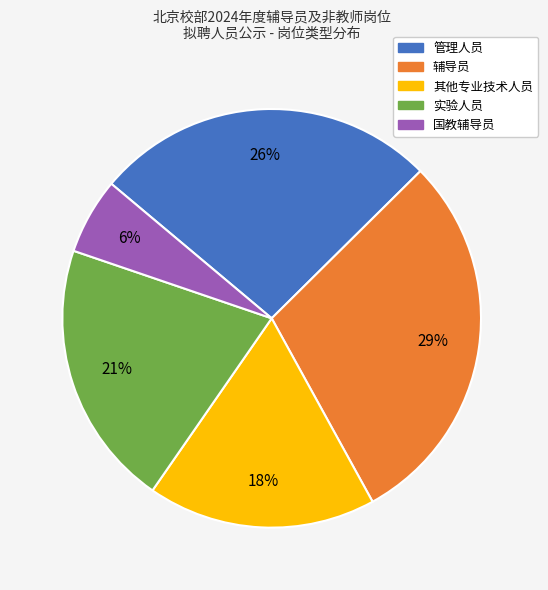

Is it true that 实验人员 is 11% of the pie?

False